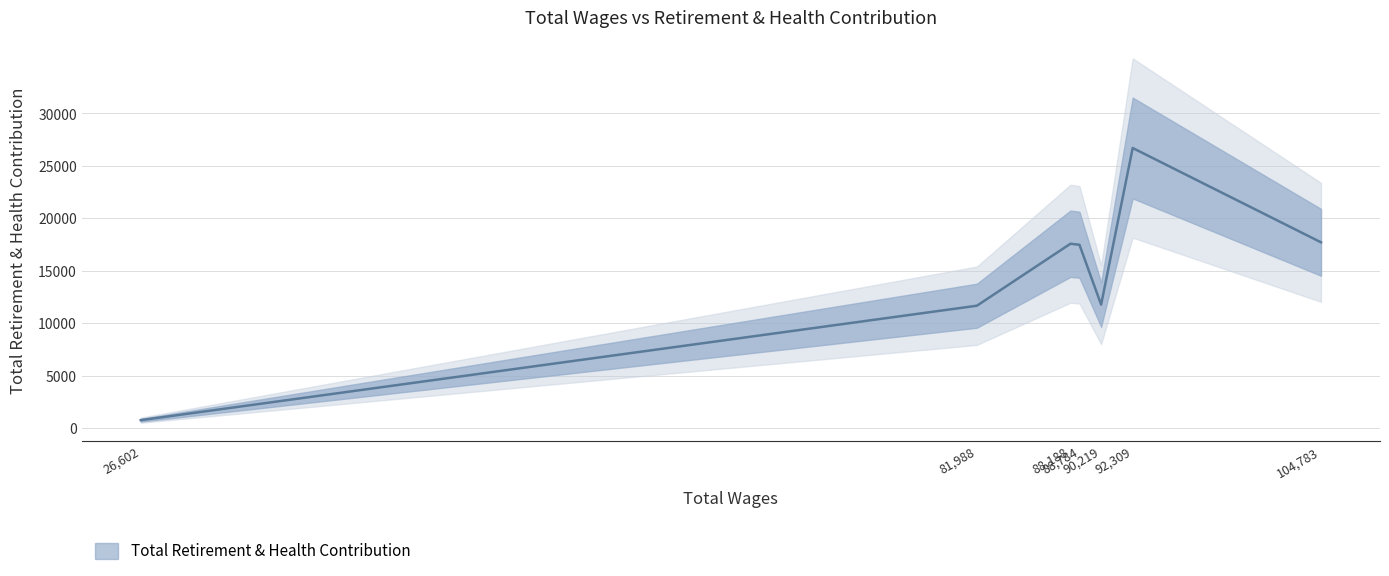

At which label is the value closest to 13736?

90219.0